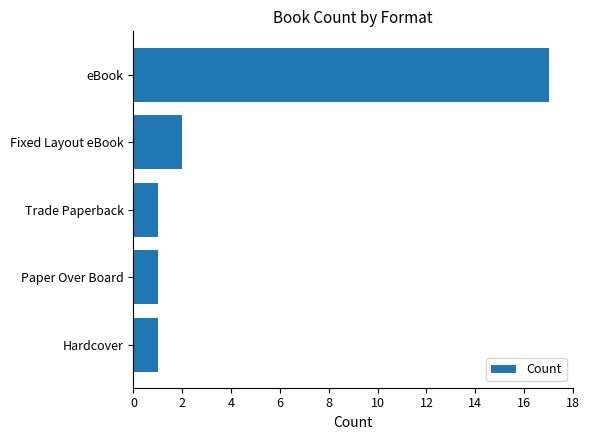

What is the difference between the maximum and minimum values?

16